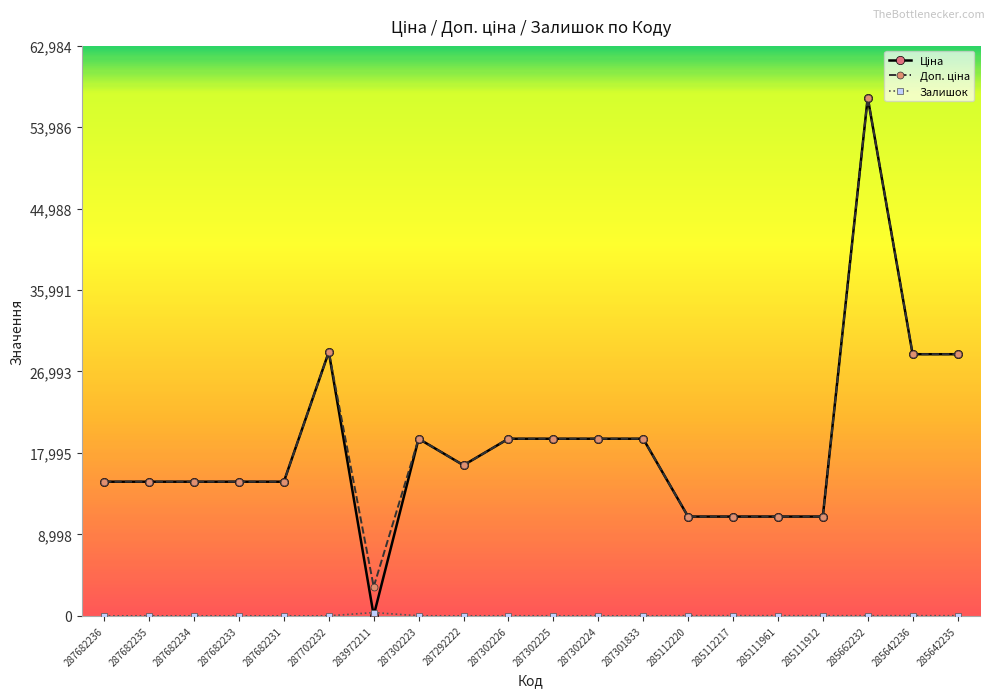

What is the greatest value displayed?

57258.0